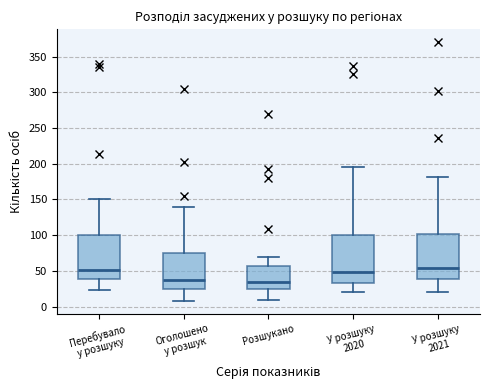

Reading left to right, read every box against the y-axis: the position of its median line, the range the box covers, and the ends of its whiskers. The values are not printed on the chart, so give them approximately, as read against the axis.

Перебувало у розшуку: median 50, box 40 to 100, whiskers 25 to 150
Оголошено у розшук: median 40, box 25 to 75, whiskers 10 to 140
Розшукано: median 35, box 25 to 55, whiskers 10 to 70
У розшуку 2020: median 50, box 35 to 100, whiskers 20 to 195
У розшуку 2021: median 55, box 40 to 100, whiskers 20 to 180